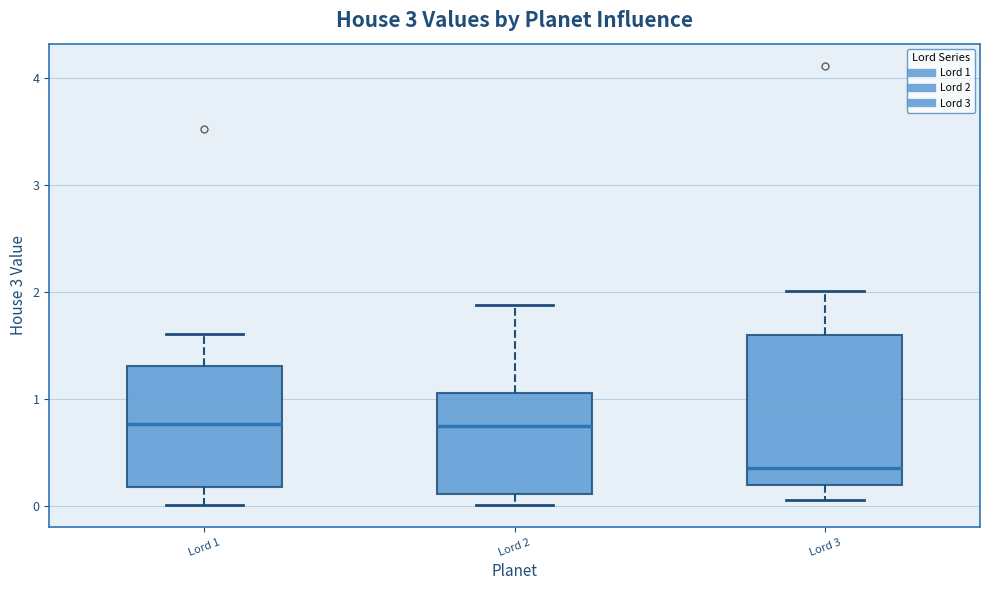

Where is the upper edge of the box for Lord 3 on the y-axis? The values are not printed on the chart, so give them approximately, as read against the axis.

1.6